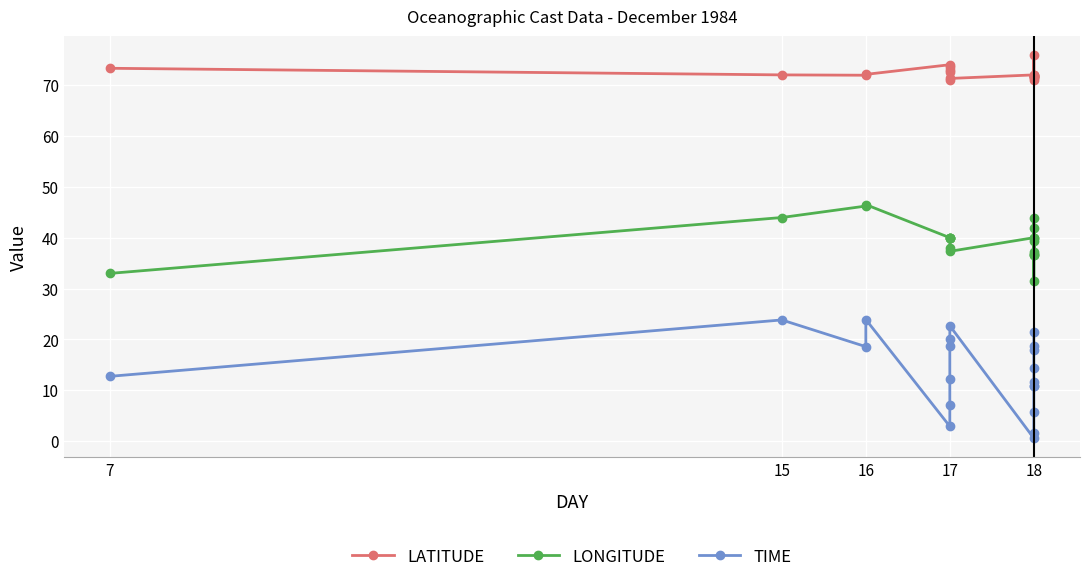

List the series in order of their overall mean, lowest first.

TIME, LONGITUDE, LATITUDE